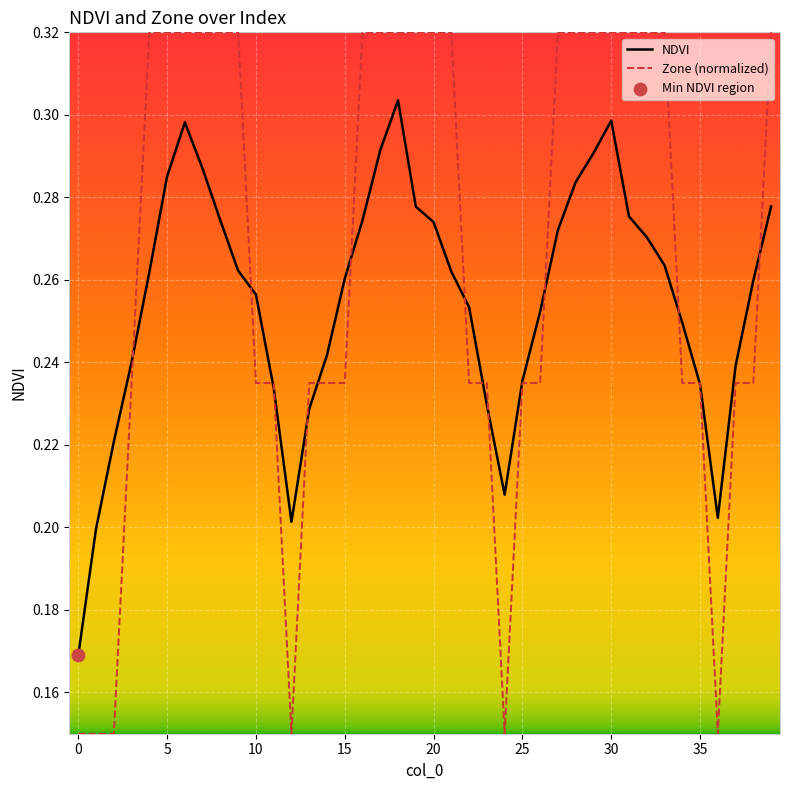

Which series has the widest spread of values?

Zone (normalized)